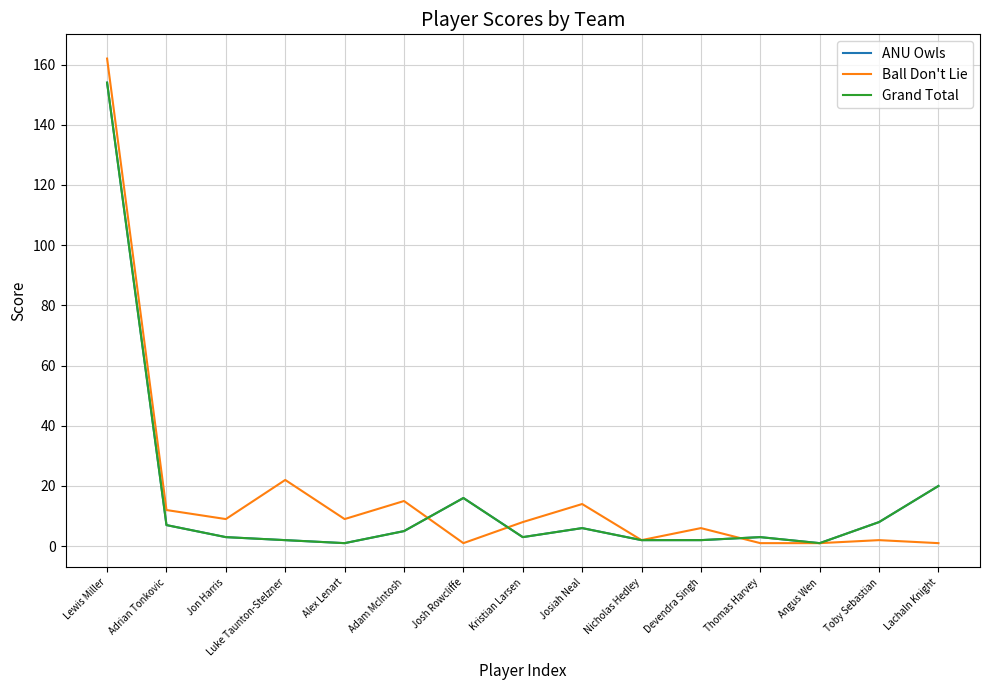

Which series has the widest spread of values?

Ball Don't Lie